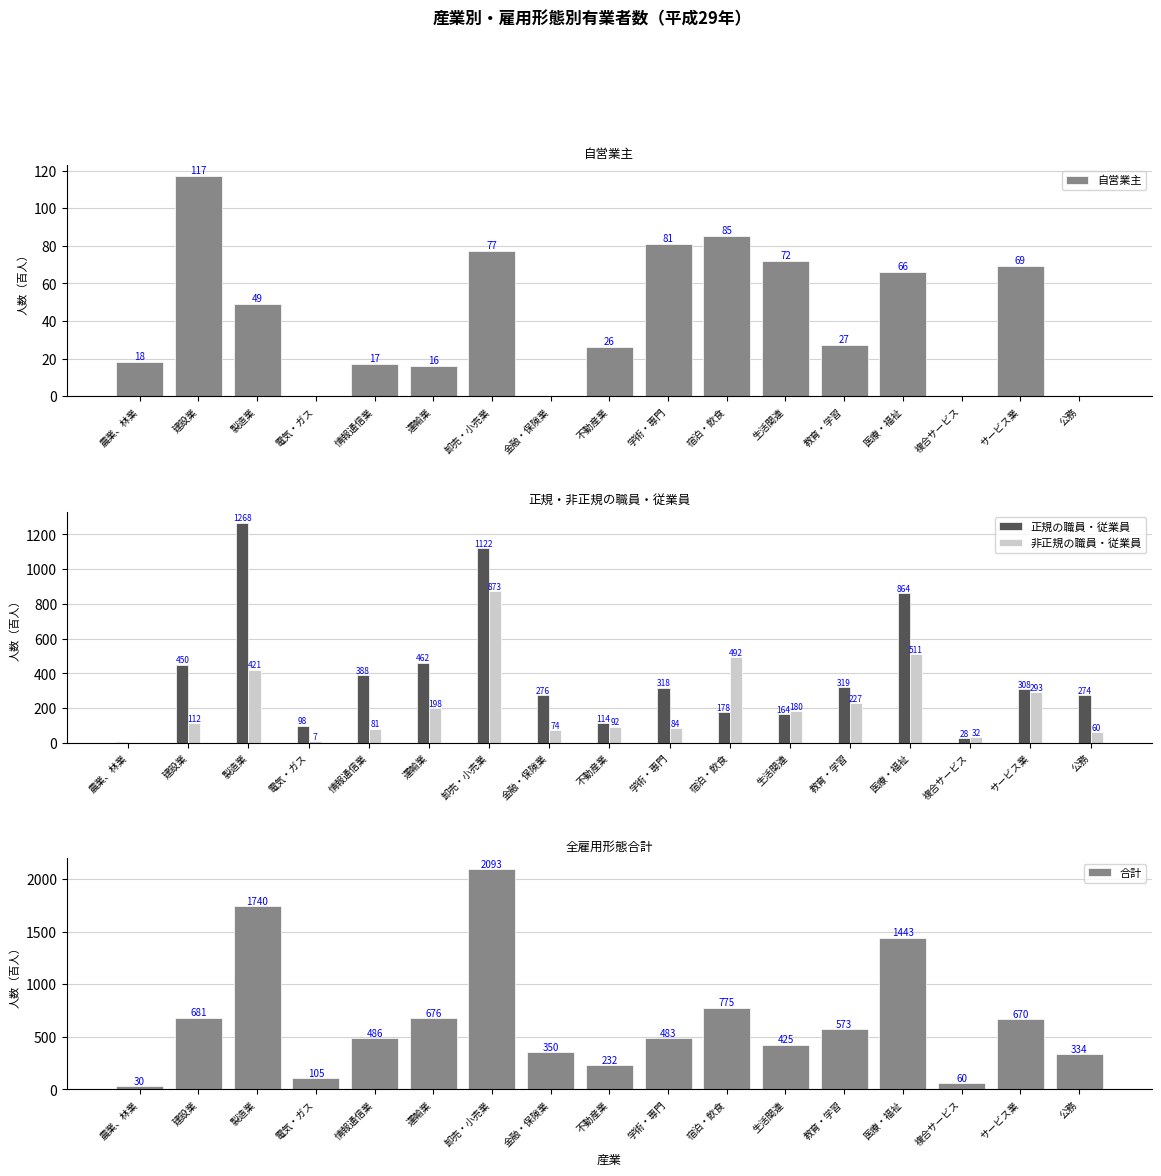

What is the spread (max minus min) of values at 複合サービス?

60